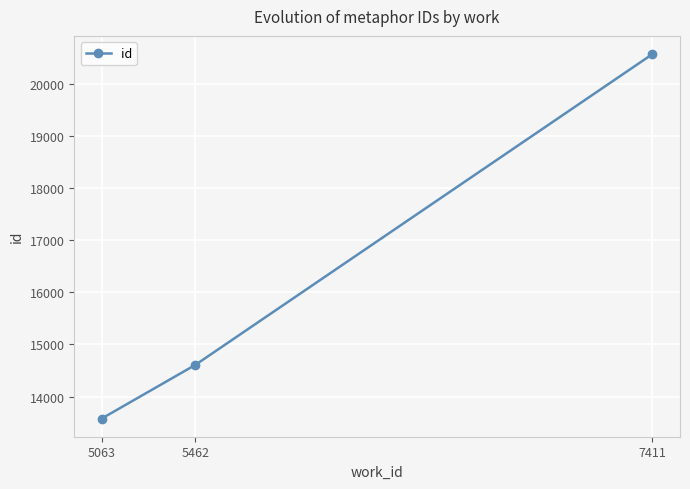

What is the change in value from 5462 to 7411?

+5962